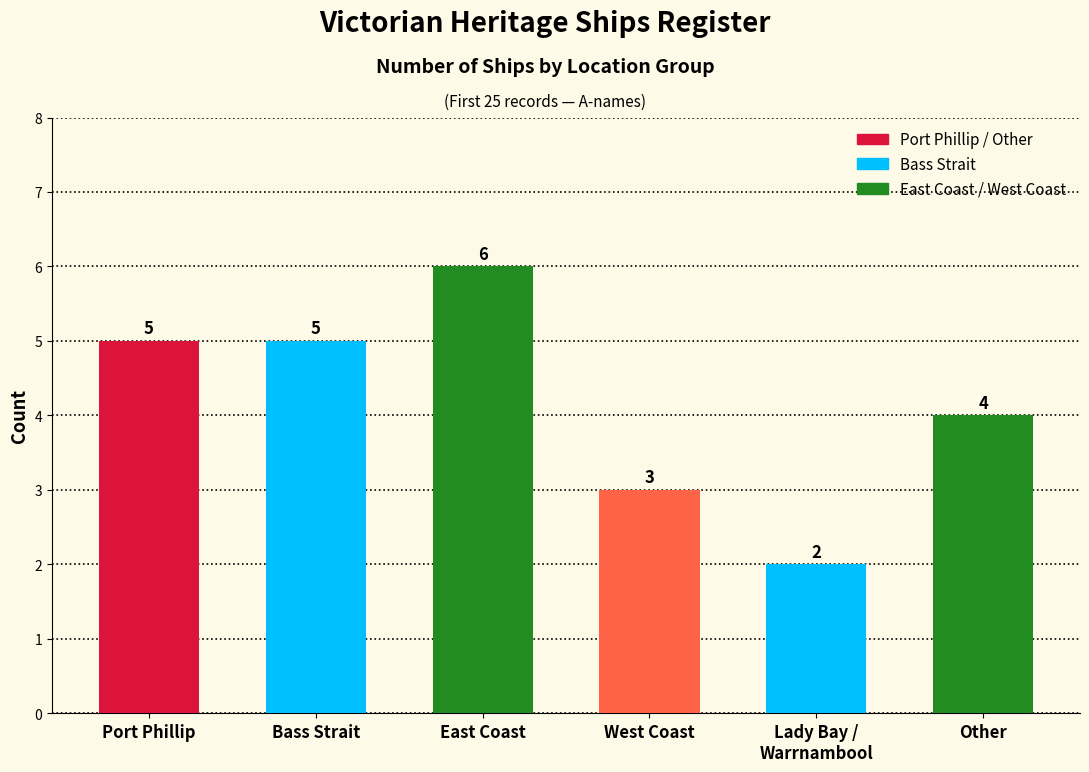

What is the value of the 1st bar from the left?

5